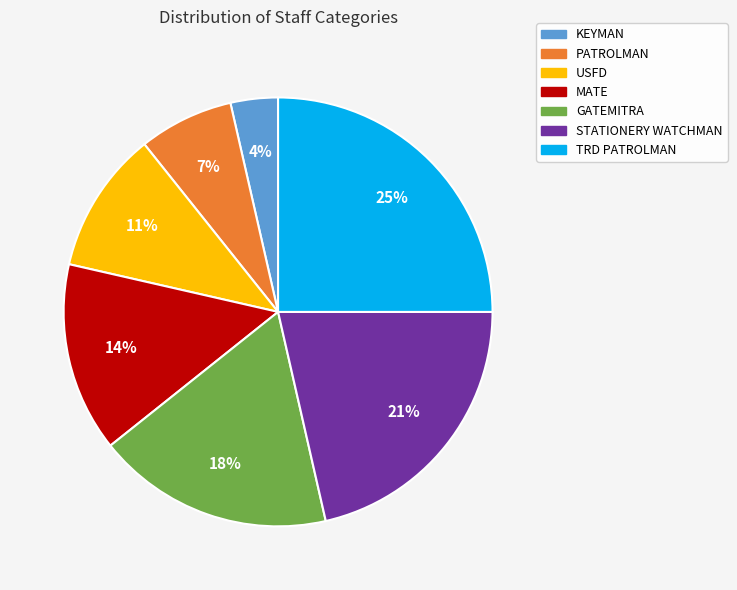

Combined, do KEYMAN and STATIONERY WATCHMAN account for over 50%?

No